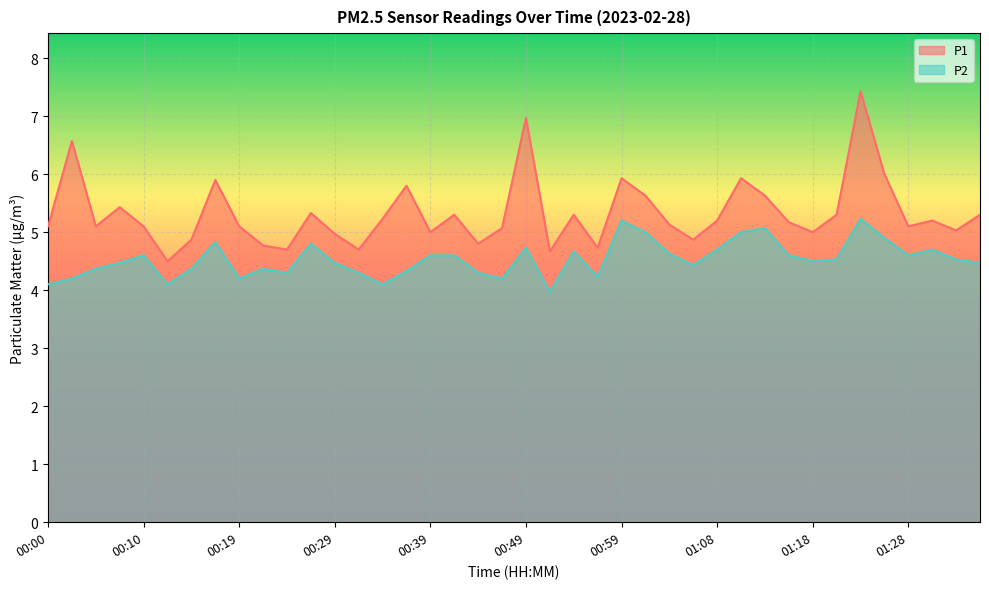

Rank the series by their maximum value, from highest to lowest.

P1, P2